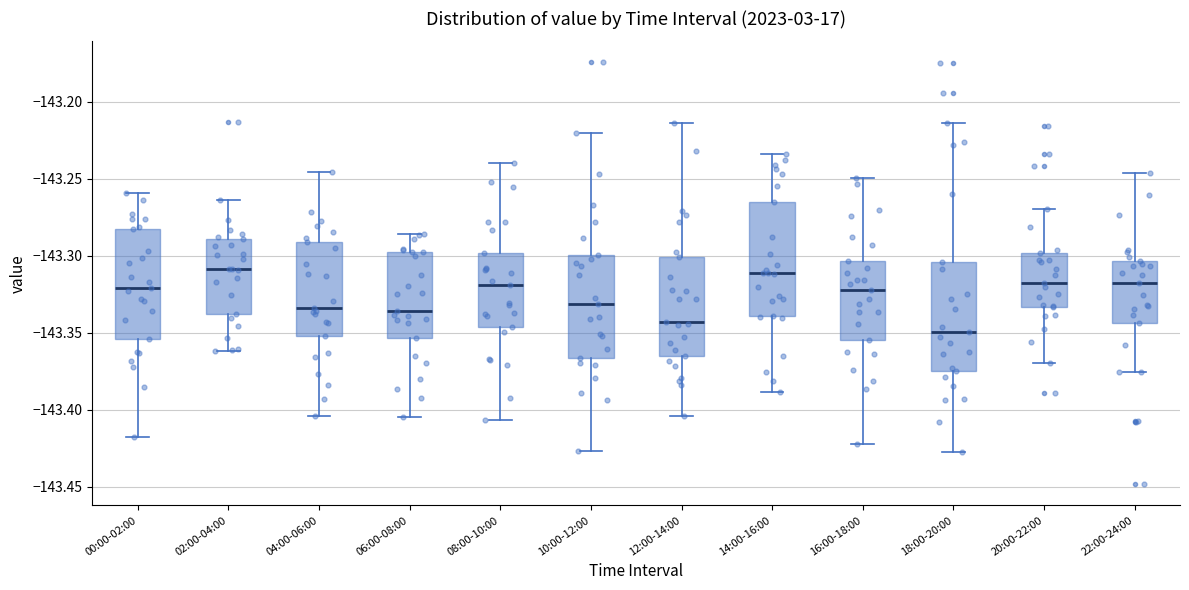

Reading left to right, transcribe this box plot: for each box, give where its median line is, the range the box spans, and where its two whiskers end, as read against the y-axis. The values are not printed on the chart, so give them approximately, as read against the axis.

00:00-02:00: median -143.320, box -143.355 to -143.280, whiskers -143.420 to -143.260
02:00-04:00: median -143.310, box -143.340 to -143.290, whiskers -143.360 to -143.265
04:00-06:00: median -143.335, box -143.350 to -143.290, whiskers -143.405 to -143.245
06:00-08:00: median -143.335, box -143.355 to -143.300, whiskers -143.405 to -143.285
08:00-10:00: median -143.320, box -143.345 to -143.300, whiskers -143.405 to -143.240
10:00-12:00: median -143.330, box -143.365 to -143.300, whiskers -143.425 to -143.220
12:00-14:00: median -143.345, box -143.365 to -143.300, whiskers -143.405 to -143.215
14:00-16:00: median -143.310, box -143.340 to -143.265, whiskers -143.390 to -143.235
16:00-18:00: median -143.320, box -143.355 to -143.305, whiskers -143.425 to -143.250
18:00-20:00: median -143.350, box -143.375 to -143.305, whiskers -143.425 to -143.215
20:00-22:00: median -143.315, box -143.335 to -143.300, whiskers -143.370 to -143.270
22:00-24:00: median -143.315, box -143.345 to -143.305, whiskers -143.375 to -143.245